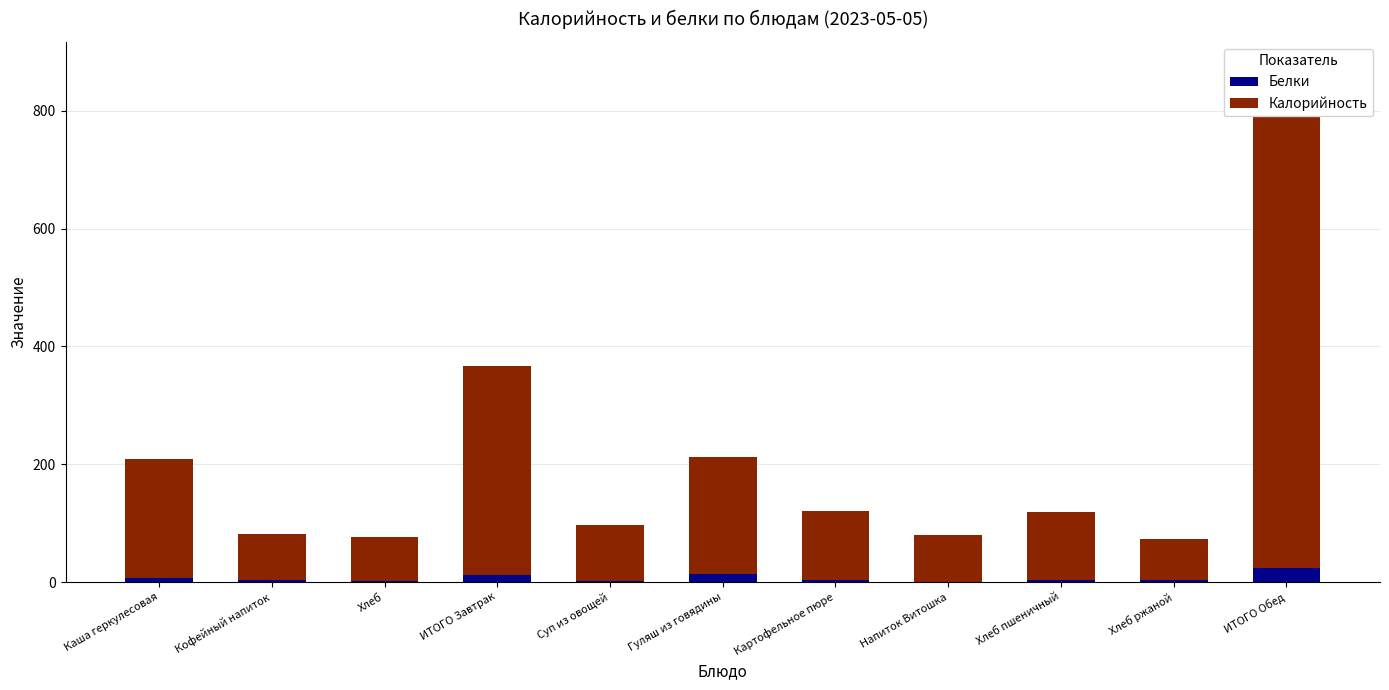

At which category does the chart reach its peak across all series?

ИТОГО Обед